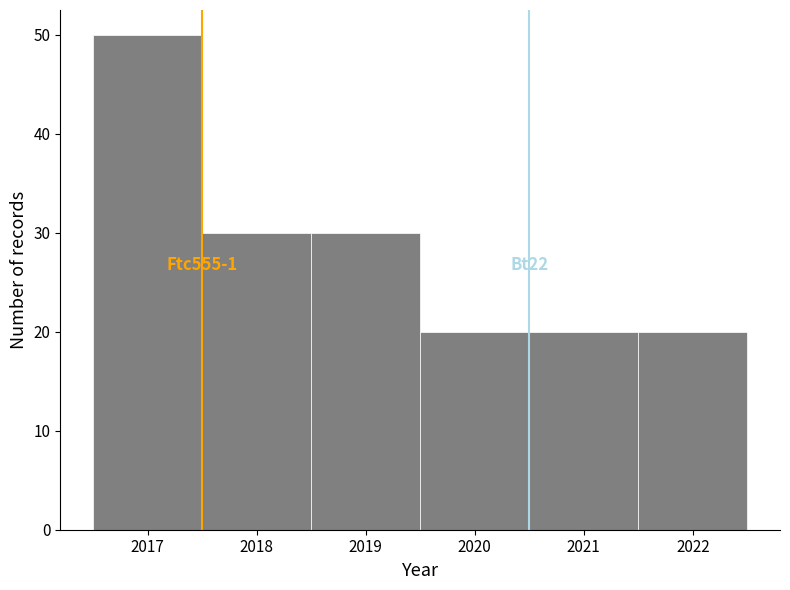

Which range on the x-axis has the tallest bar?

2016.5 to 2017.5